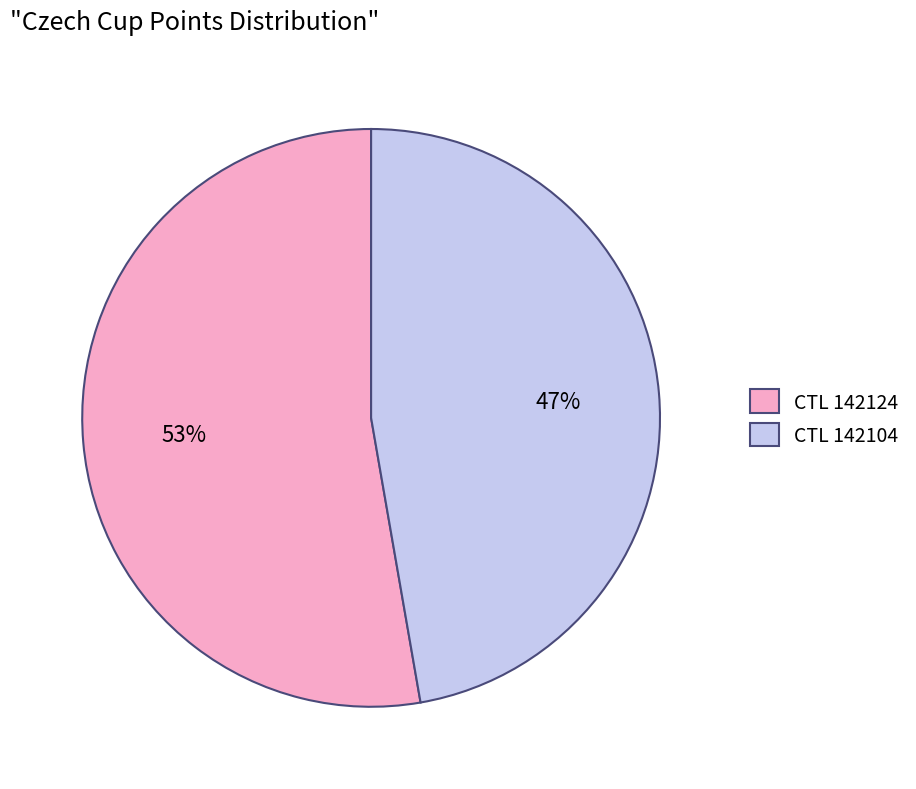

True or false: CTL 142104 accounts for 40% of the total.

False